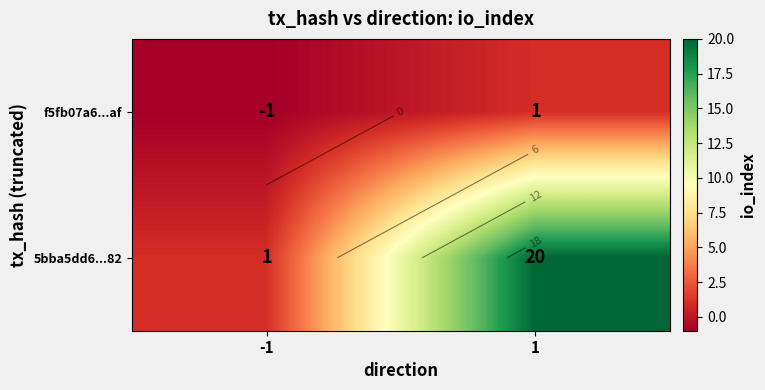

How many positive values does the f5fb07a6...af series have?

1